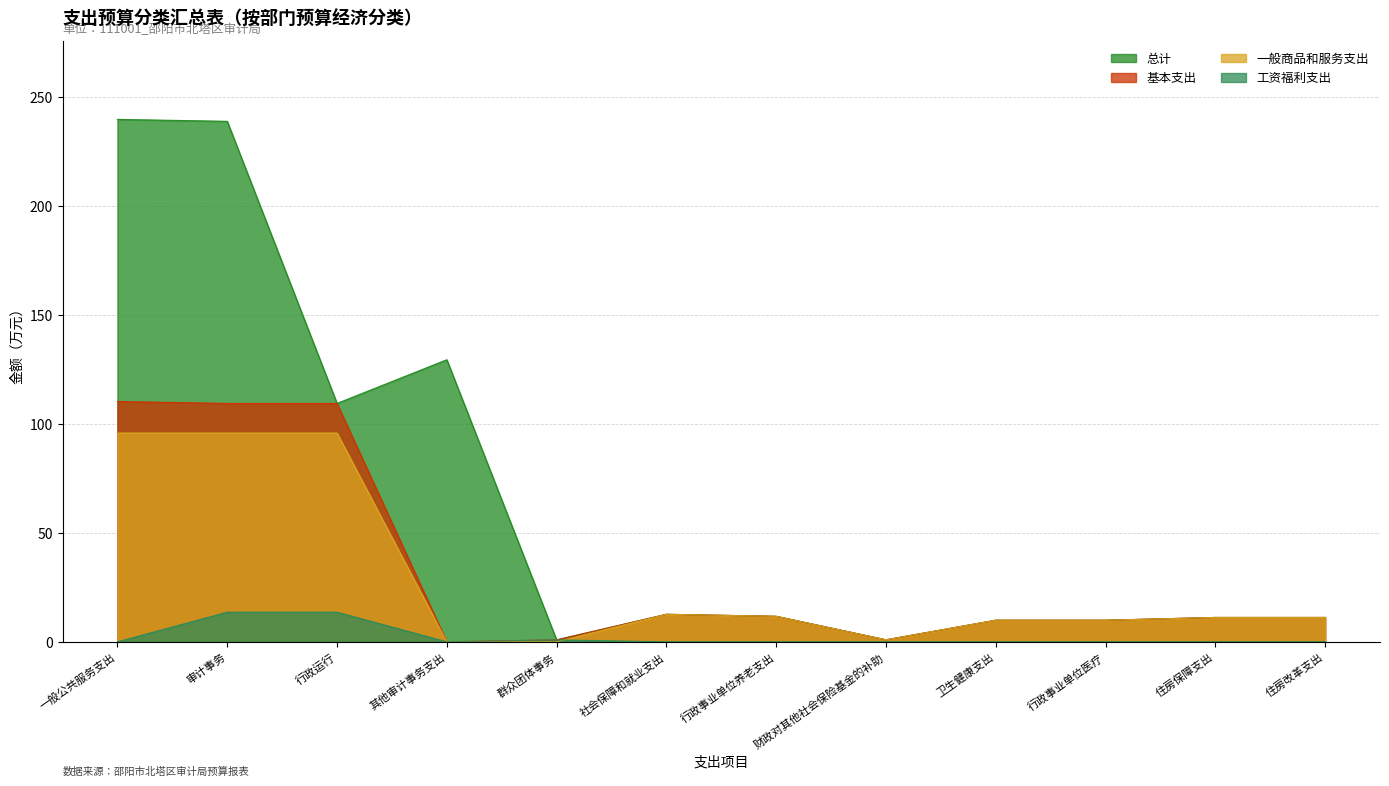

What is the sum of all 一般商品和服务支出 values?

355.0